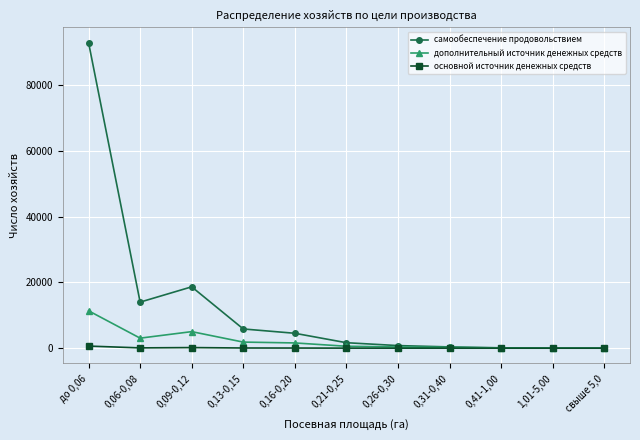

Which category has the highest value in the дополнительный источник денежных средств series?

до 0,06